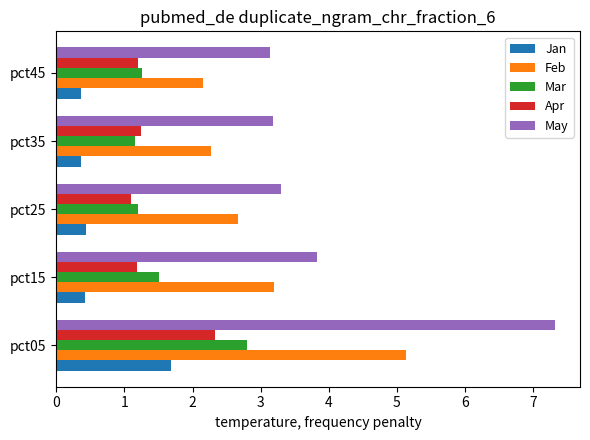

What is the difference between the maximum and minimum values in the Apr series?

1.2